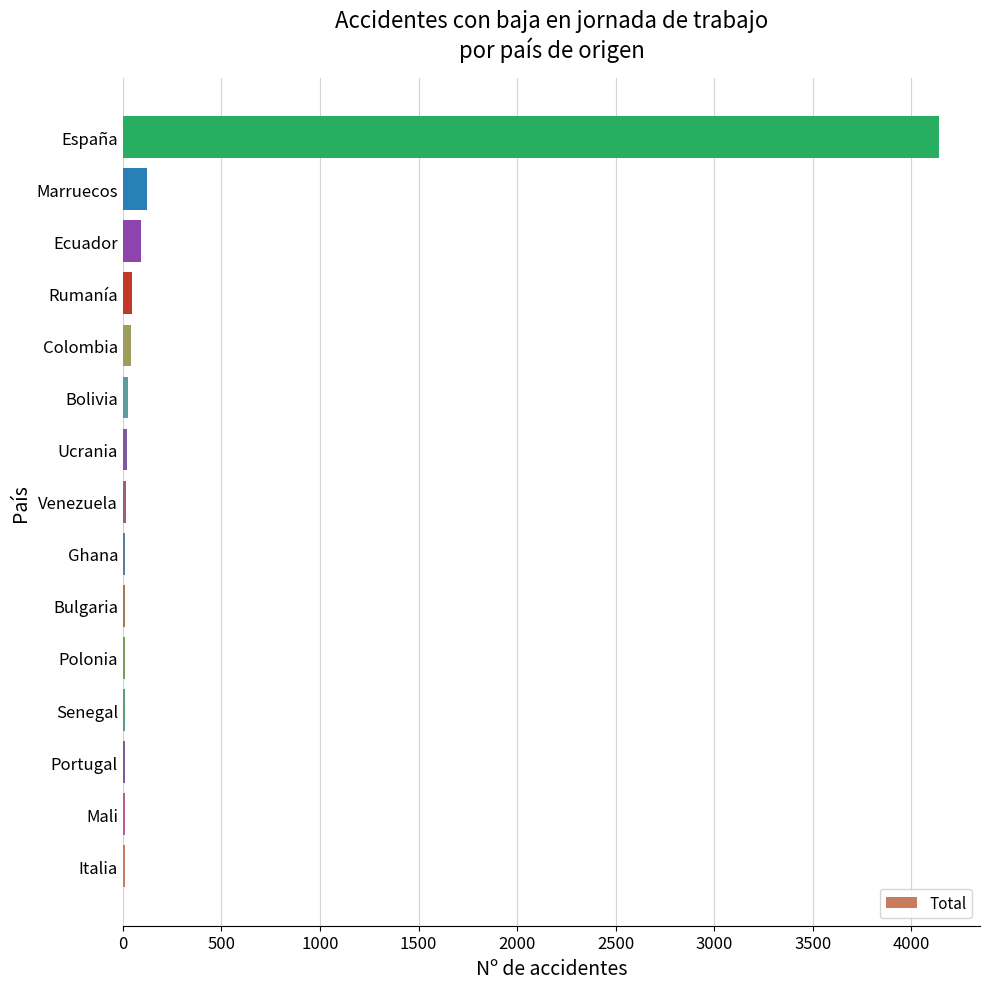

What is the sum of all values?

4569